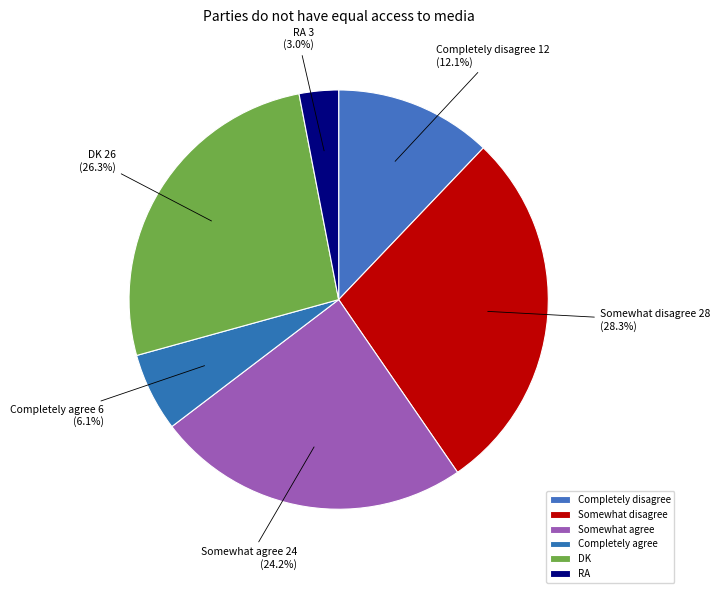

Is there any slice that represents more than half of the pie?

No